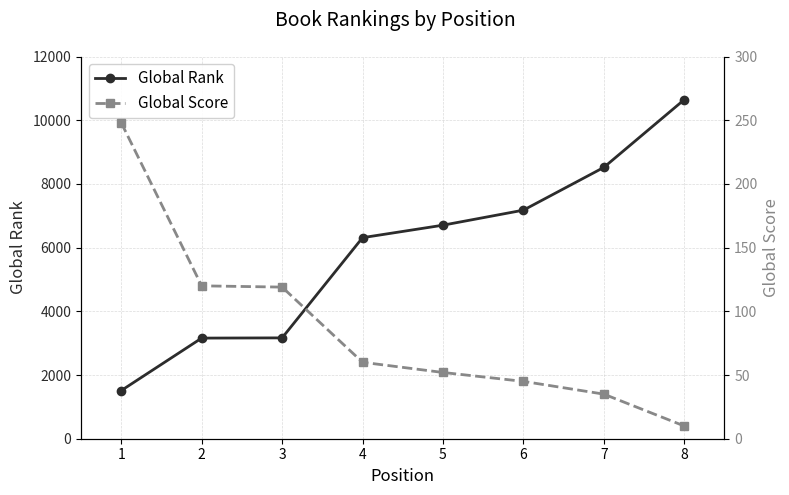

Read the Global Score value at 5.

52